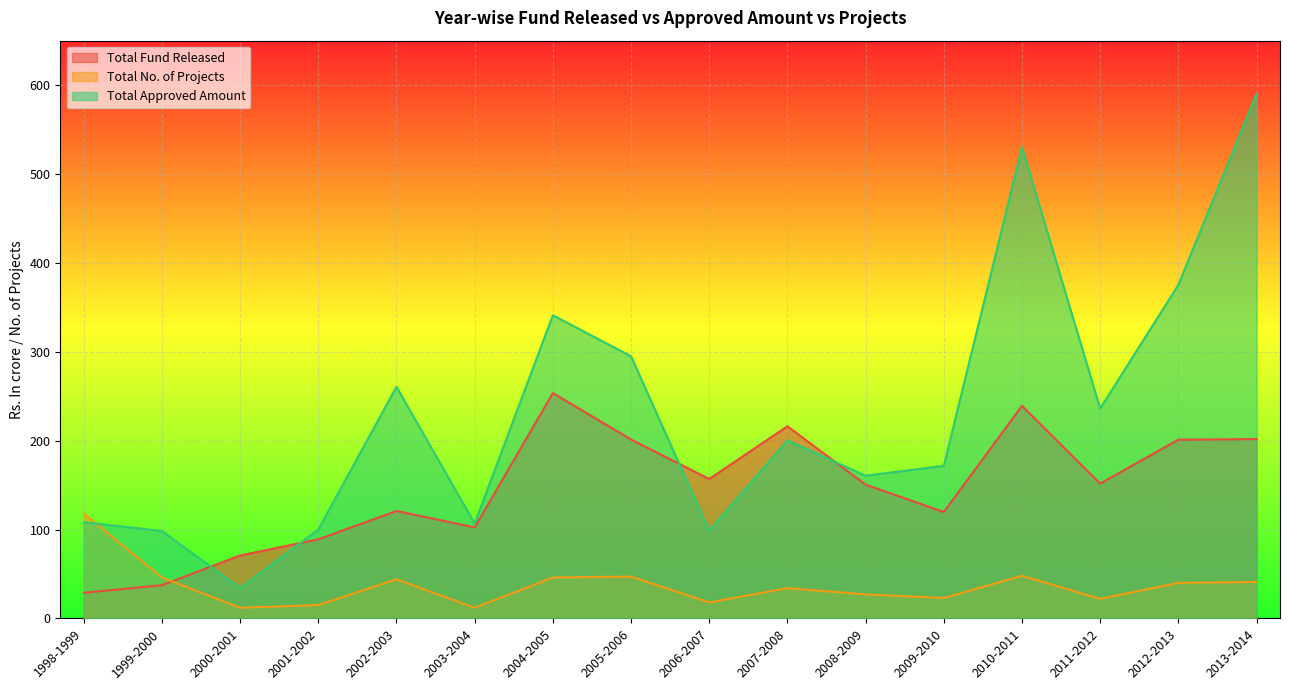

Count the number of categories in the chart.

16